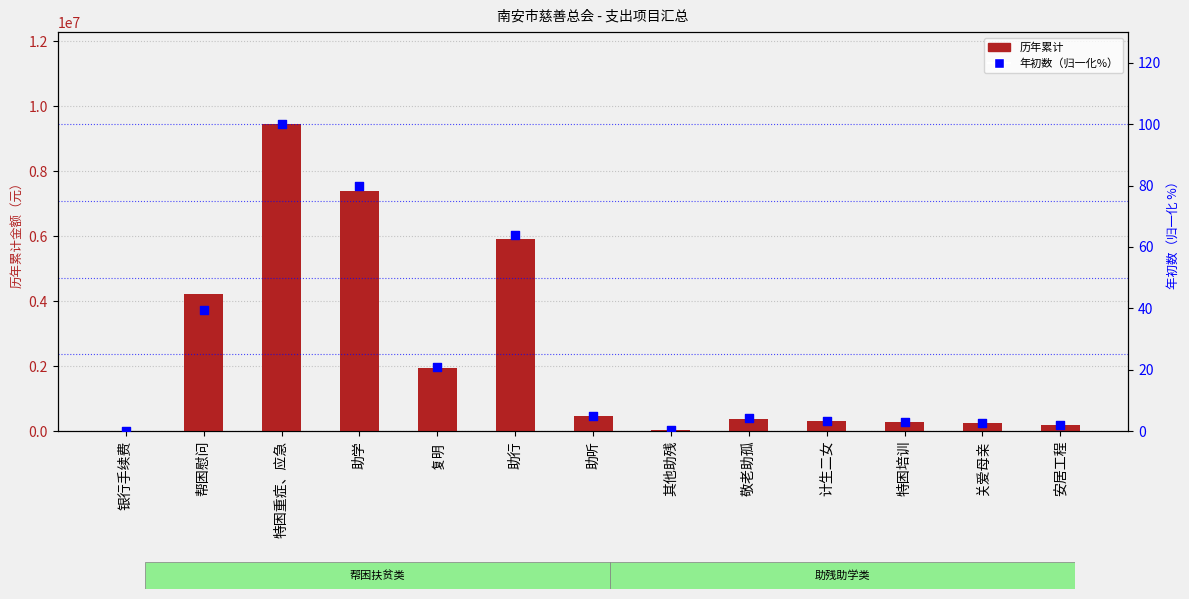

Is the value of 年初数（归一化%） at 帮困慰问 greater than the value of 历年累计 at 复明?

No